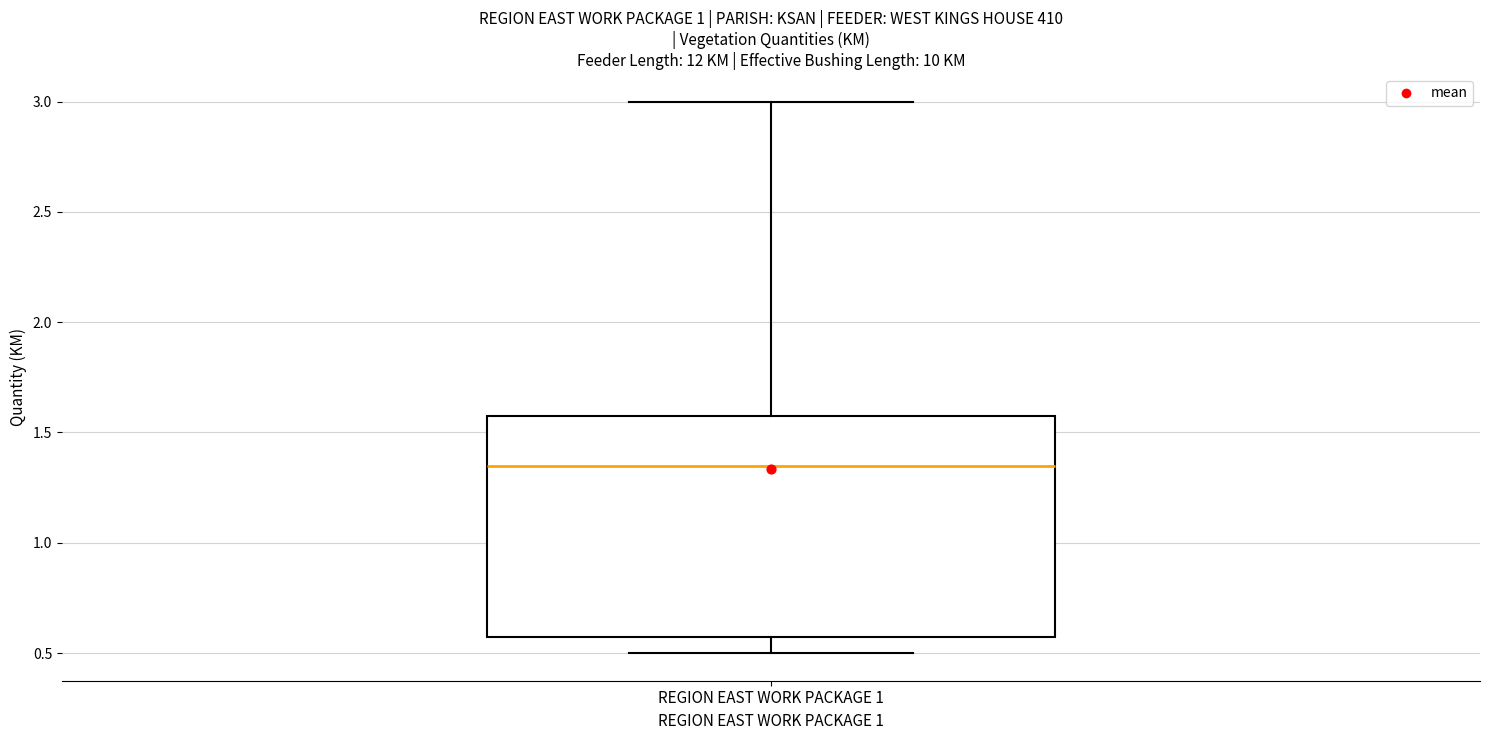

Transcribe this box plot: give where the median line is, the range the box spans, and where the two whiskers end, as read against the y-axis. The values are not printed on the chart, so give them approximately, as read against the axis.

median 1.35, box 0.60 to 1.60, whiskers 0.50 to 3.00